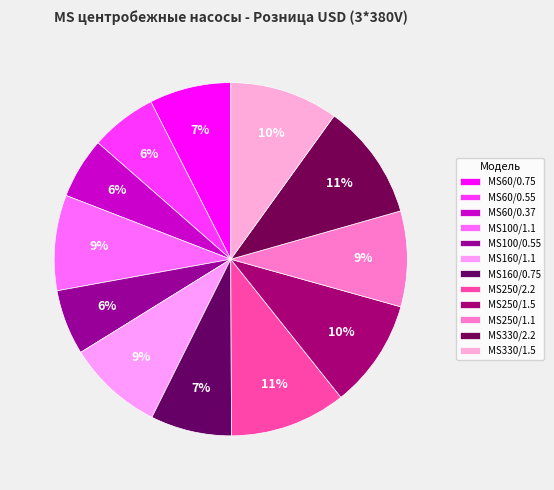

Which category has the smallest portion of the pie?

MS60/0.37